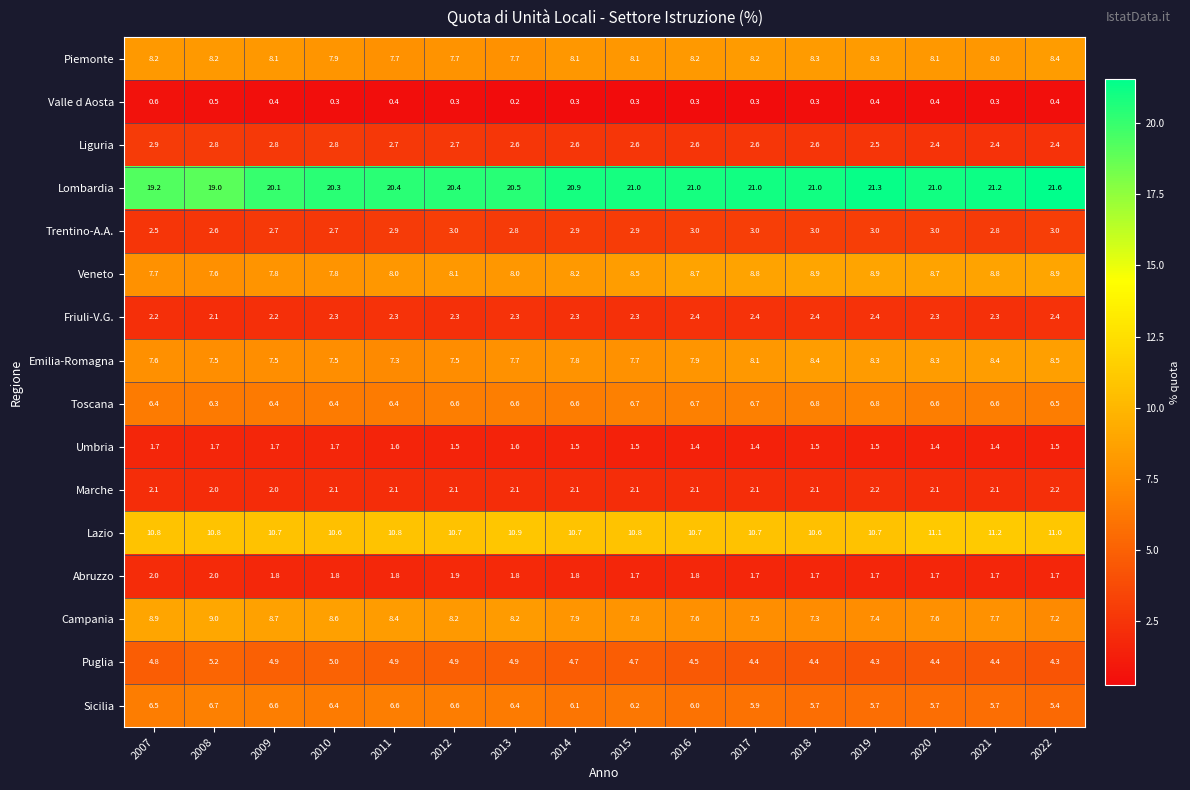

True or false: Piemonte has a value of 8.2 at 2007.

True